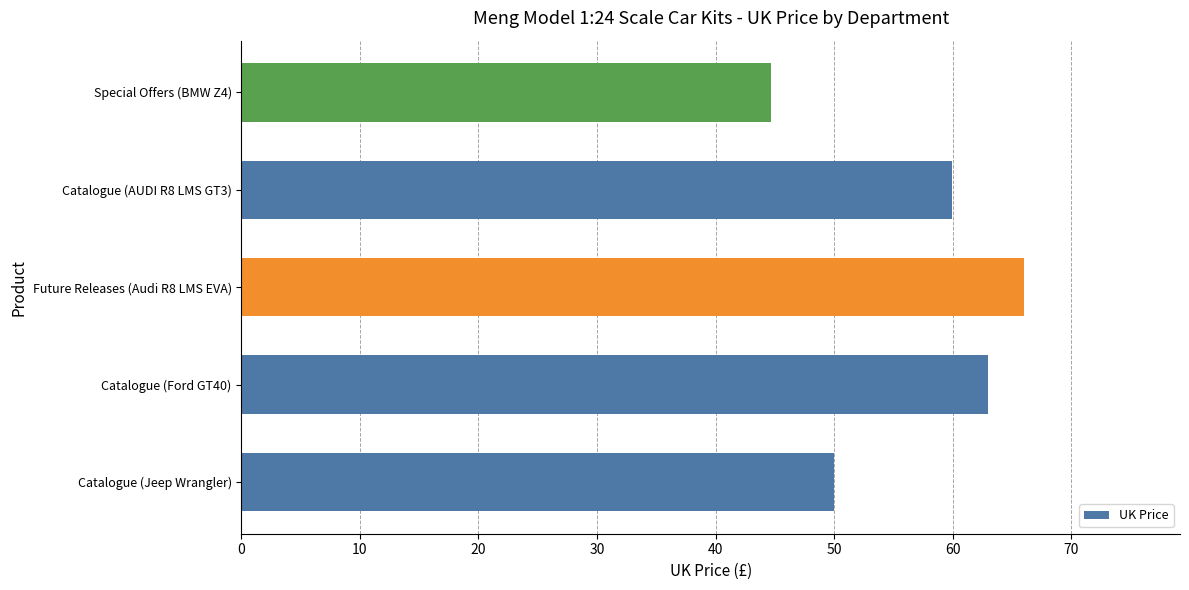

True or false: the data shows 65.7 at Special Offers (BMW Z4).

False